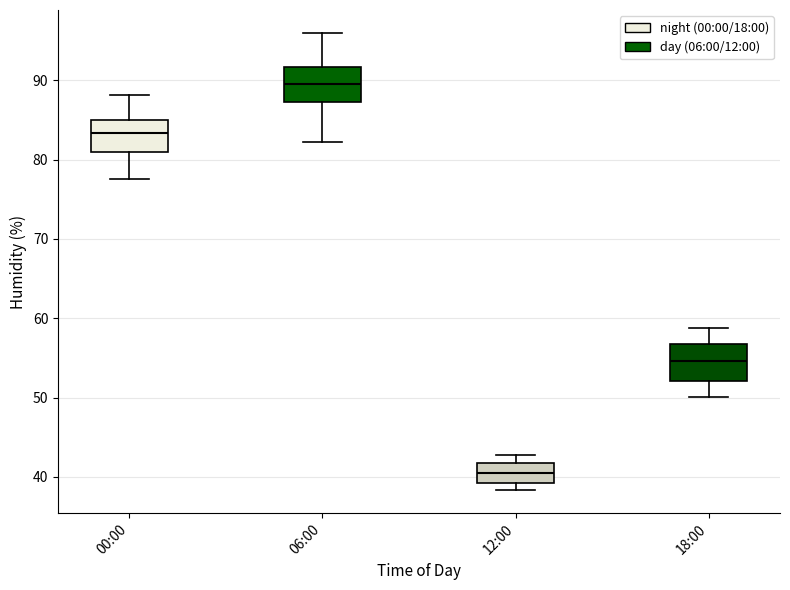

Where does the upper whisker of the box for 12:00 end on the y-axis? The values are not printed on the chart, so give them approximately, as read against the axis.

43